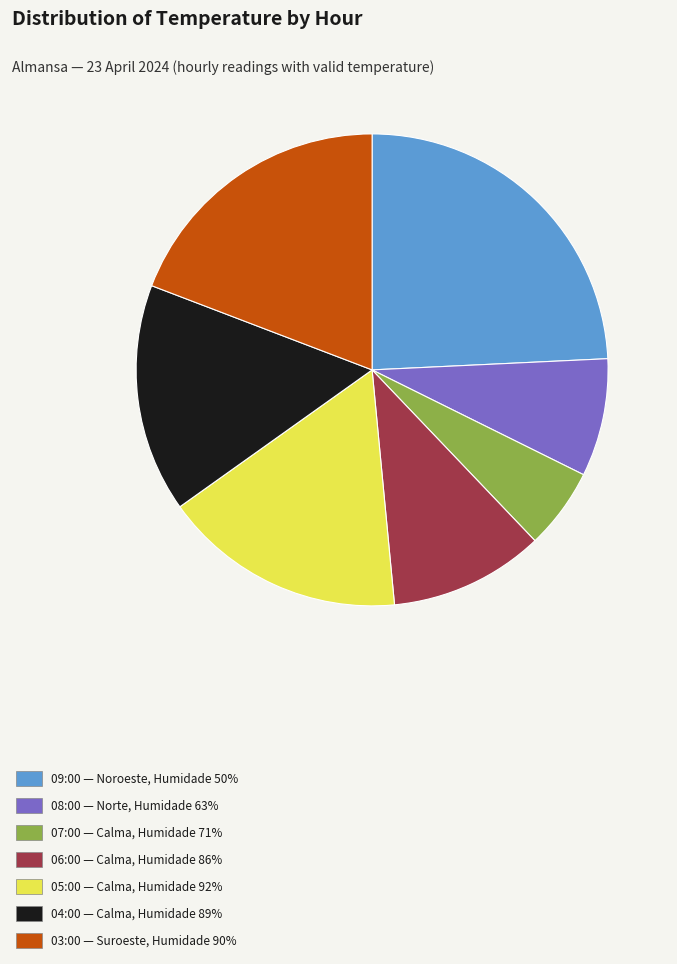

Which has a higher value, 05:00 — Calma, Humidade 92% or 08:00 — Norte, Humidade 63%?

05:00 — Calma, Humidade 92%